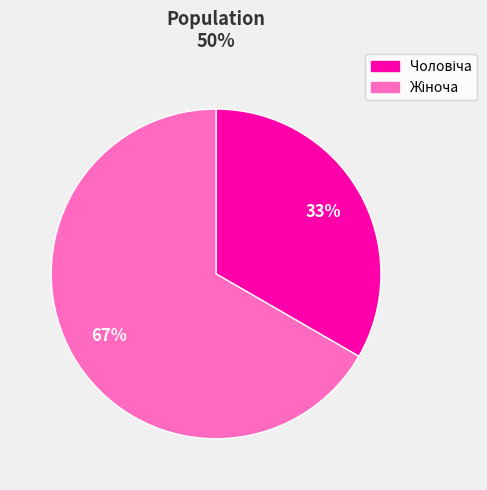

Is there a majority slice in this chart?

Yes